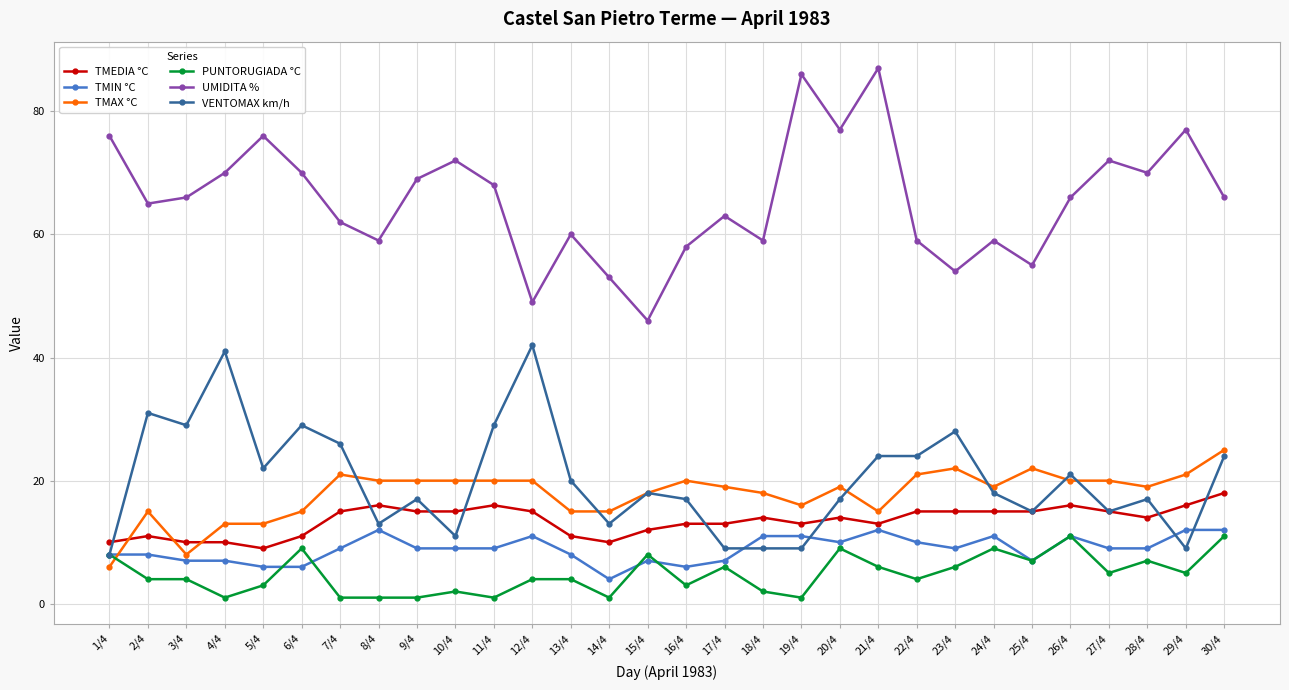

Reading left to right, extract all data points from this chart.

TMEDIA °C: 1/4=10	2/4=11	3/4=10	4/4=10	5/4=9	6/4=11	7/4=15	8/4=16	9/4=15	10/4=15	11/4=16	12/4=15	13/4=11	14/4=10	15/4=12	16/4=13	17/4=13	18/4=14	19/4=13	20/4=14	21/4=13	22/4=15	23/4=15	24/4=15	25/4=15	26/4=16	27/4=15	28/4=14	29/4=16	30/4=18
TMIN °C: 1/4=8	2/4=8	3/4=7	4/4=7	5/4=6	6/4=6	7/4=9	8/4=12	9/4=9	10/4=9	11/4=9	12/4=11	13/4=8	14/4=4	15/4=7	16/4=6	17/4=7	18/4=11	19/4=11	20/4=10	21/4=12	22/4=10	23/4=9	24/4=11	25/4=7	26/4=11	27/4=9	28/4=9	29/4=12	30/4=12
TMAX °C: 1/4=6	2/4=15	3/4=8	4/4=13	5/4=13	6/4=15	7/4=21	8/4=20	9/4=20	10/4=20	11/4=20	12/4=20	13/4=15	14/4=15	15/4=18	16/4=20	17/4=19	18/4=18	19/4=16	20/4=19	21/4=15	22/4=21	23/4=22	24/4=19	25/4=22	26/4=20	27/4=20	28/4=19	29/4=21	30/4=25
PUNTORUGIADA °C: 1/4=8	2/4=4	3/4=4	4/4=1	5/4=3	6/4=9	7/4=1	8/4=1	9/4=1	10/4=2	11/4=1	12/4=4	13/4=4	14/4=1	15/4=8	16/4=3	17/4=6	18/4=2	19/4=1	20/4=9	21/4=6	22/4=4	23/4=6	24/4=9	25/4=7	26/4=11	27/4=5	28/4=7	29/4=5	30/4=11
UMIDITA %: 1/4=76	2/4=65	3/4=66	4/4=70	5/4=76	6/4=70	7/4=62	8/4=59	9/4=69	10/4=72	11/4=68	12/4=49	13/4=60	14/4=53	15/4=46	16/4=58	17/4=63	18/4=59	19/4=86	20/4=77	21/4=87	22/4=59	23/4=54	24/4=59	25/4=55	26/4=66	27/4=72	28/4=70	29/4=77	30/4=66
VENTOMAX km/h: 1/4=8	2/4=31	3/4=29	4/4=41	5/4=22	6/4=29	7/4=26	8/4=13	9/4=17	10/4=11	11/4=29	12/4=42	13/4=20	14/4=13	15/4=18	16/4=17	17/4=9	18/4=9	19/4=9	20/4=17	21/4=24	22/4=24	23/4=28	24/4=18	25/4=15	26/4=21	27/4=15	28/4=17	29/4=9	30/4=24